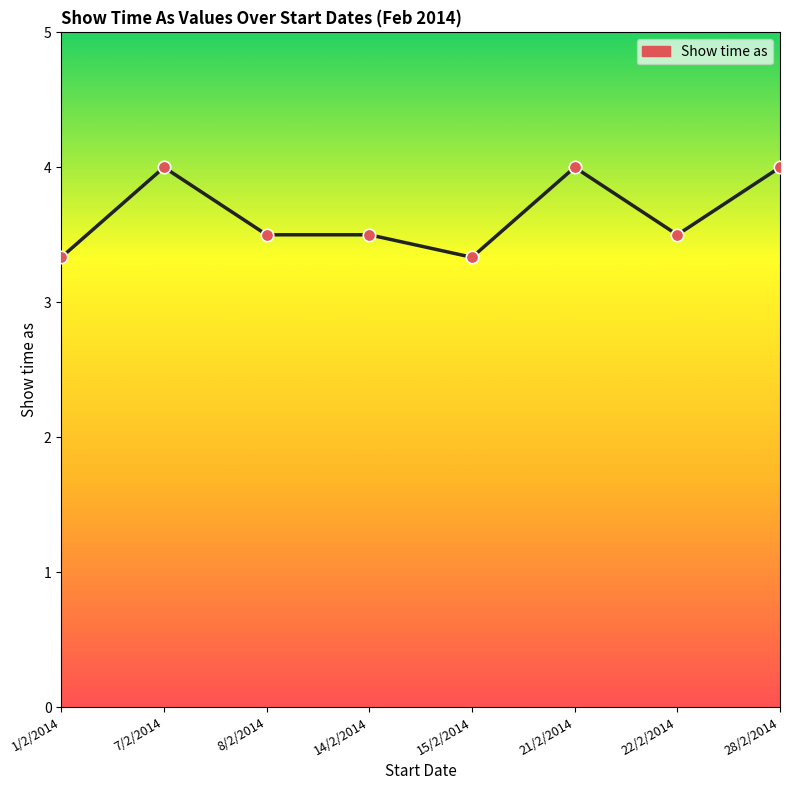

What is the change in value from 8/2/2014 to 28/2/2014?

+0.5